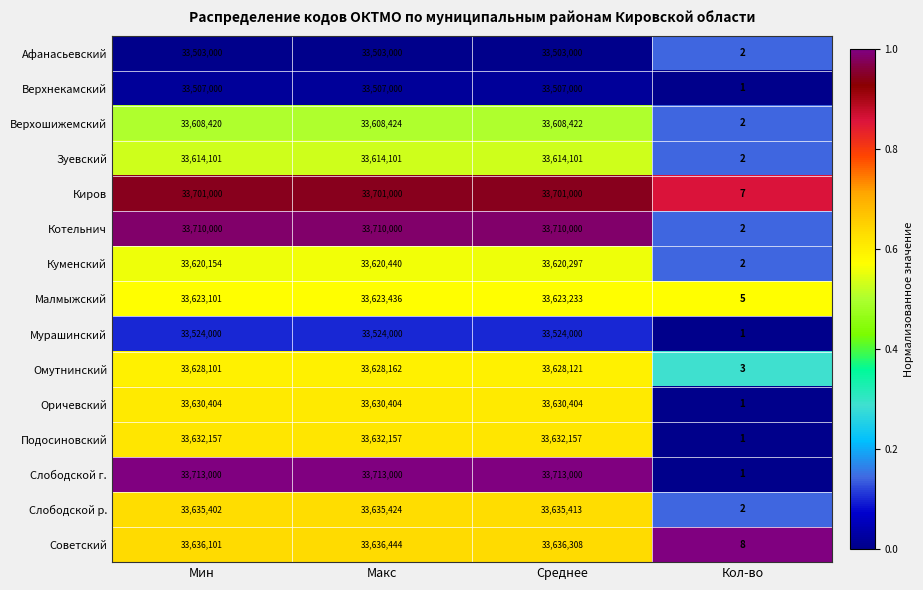

At which category does the chart reach its minimum across all series?

Кол-во